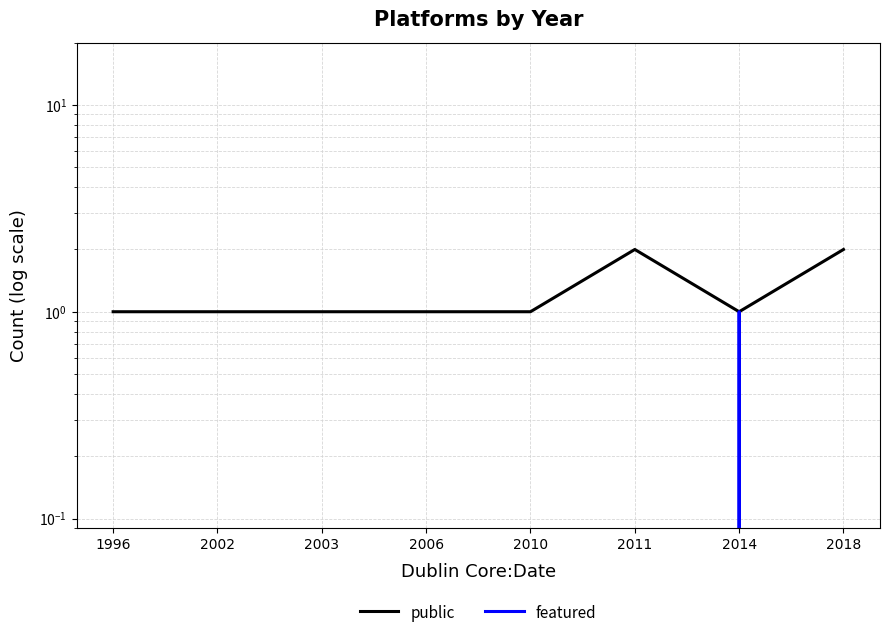

Which series has the widest spread of values?

public